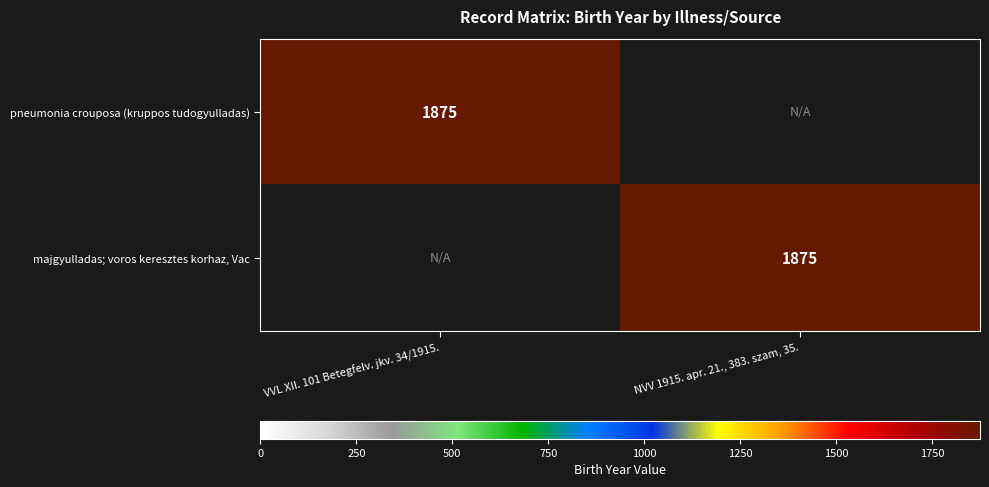

The value of pneumonia crouposa (kruppos tudogyulladas) at VVL XII. 101 Betegfelv. jkv. 34/1915. is 1875. True or false?

True